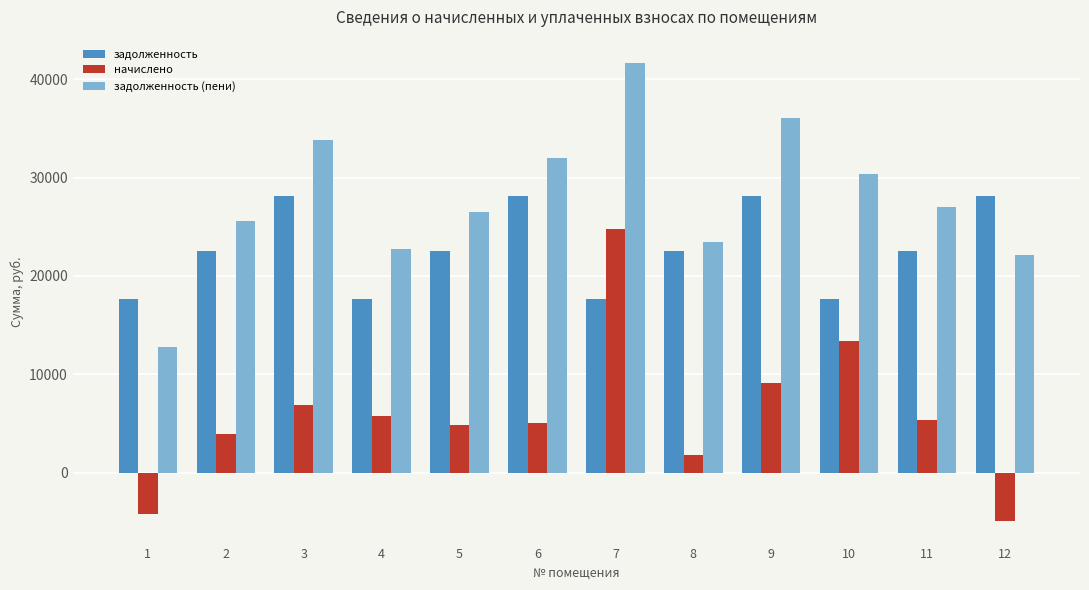

Where is начислено nearest to the value 9928?

9